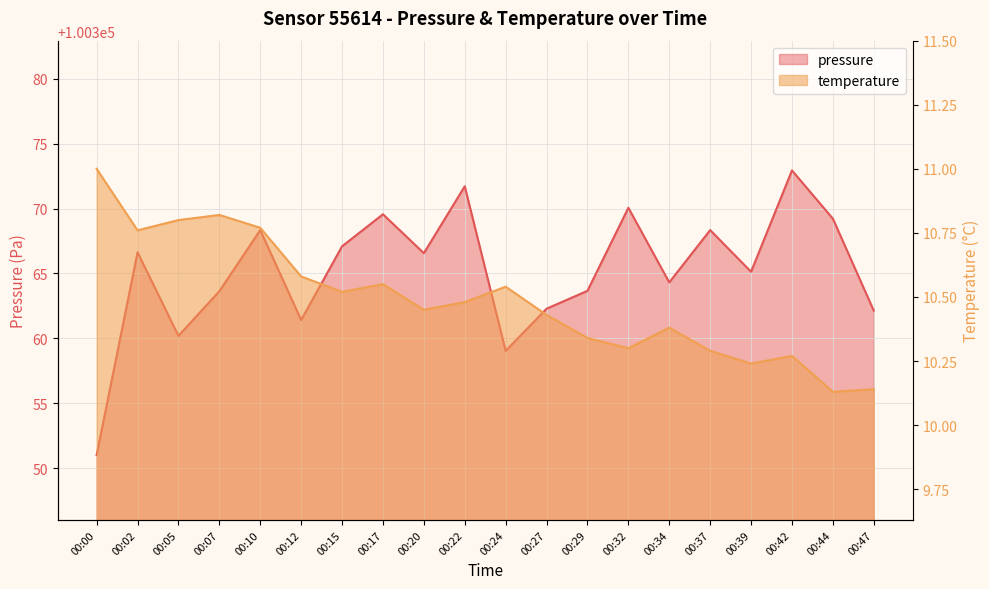

Rank the series at 00:37 from highest to lowest value.

pressure, temperature